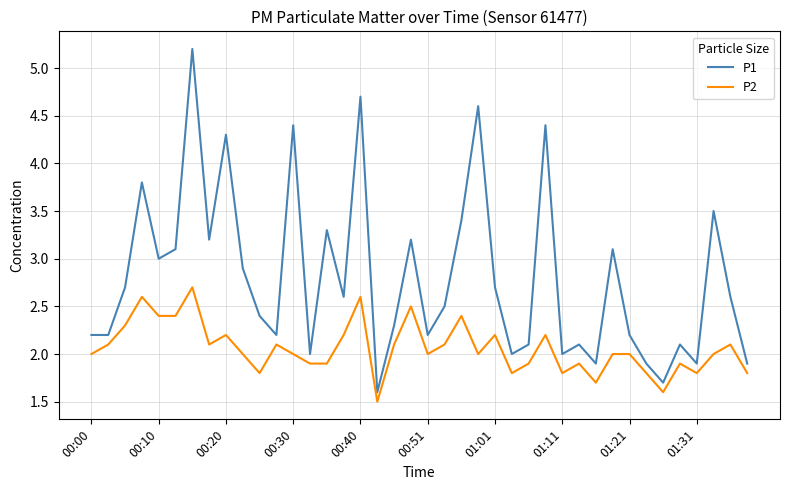

What is the sum of all P2 values?

82.4